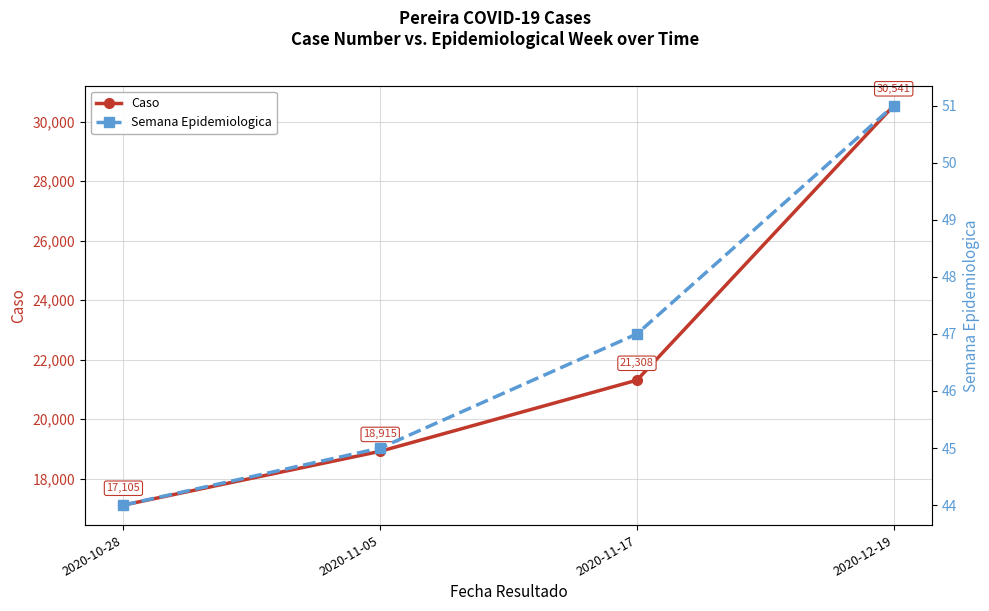

What is the difference between the Caso values at 2020-11-05 and 2020-12-19?

11626